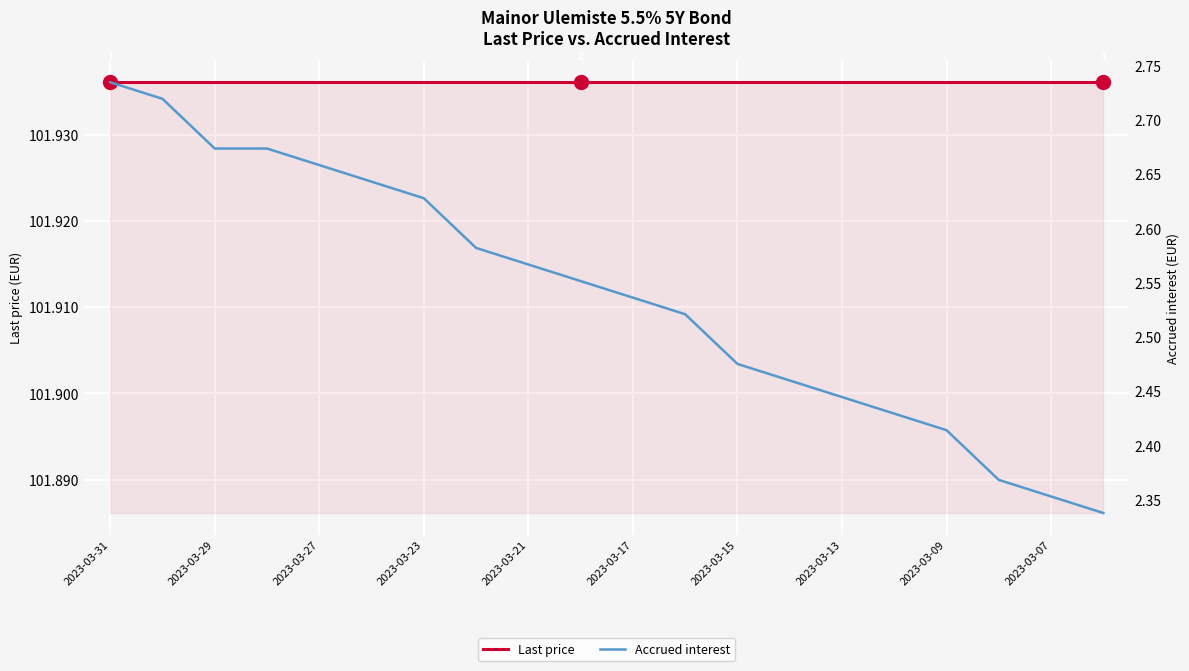

Is it true that Accrued interest equals 3.4 at 2023-03-13?

False